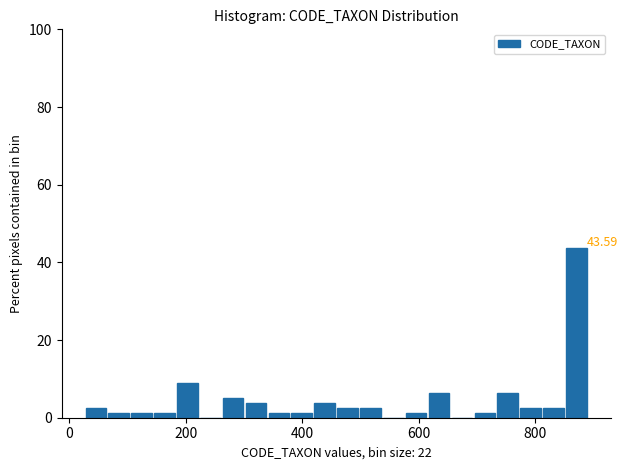

Around what value on the x-axis is the tallest bar? Give the approximate position of its centre, as read against the axis.

880